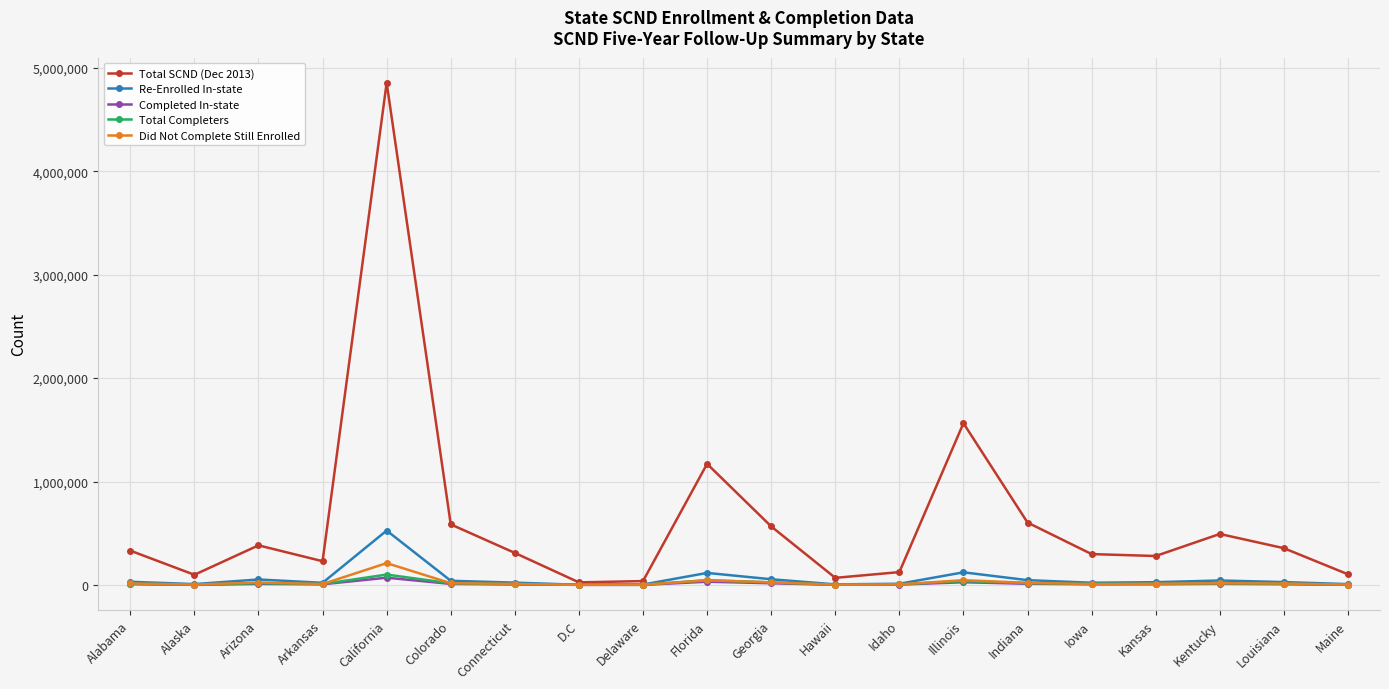

What is the sum of the Total Completers values at Maine and Louisiana?

14103